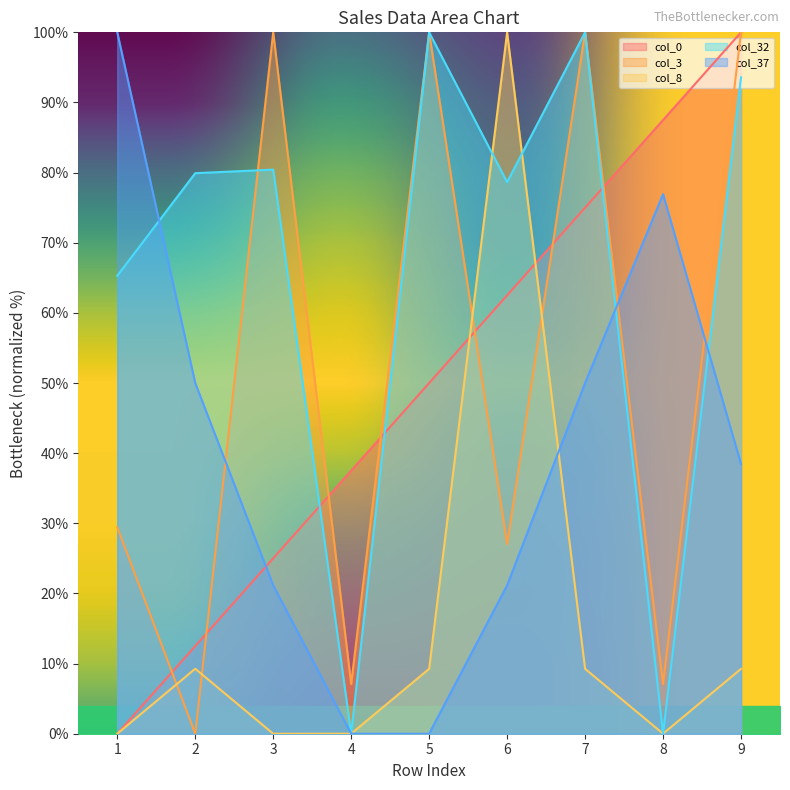

Which category has the highest value in the col_32 series?

5